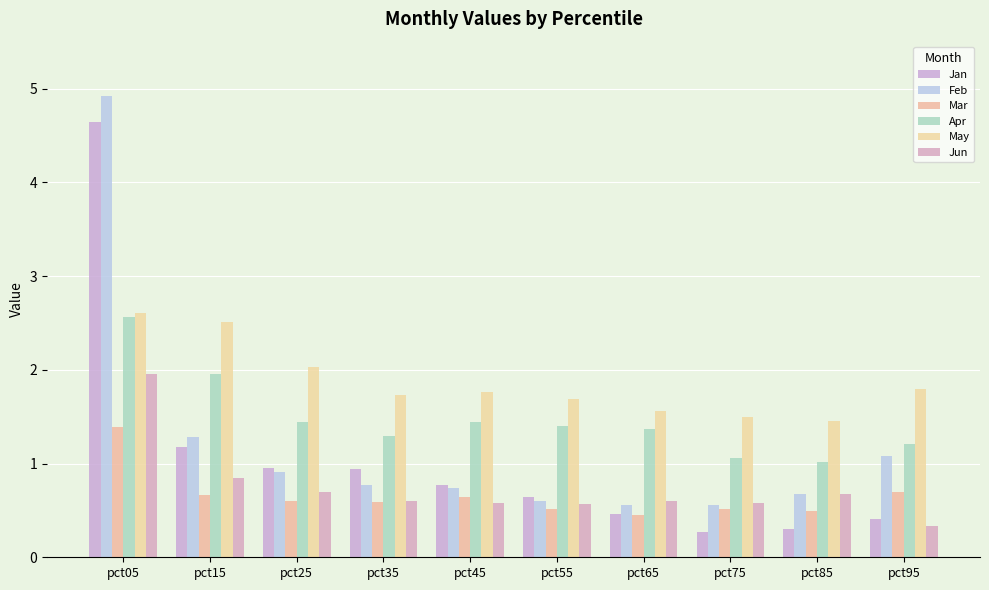

Count the number of categories in the chart.

10